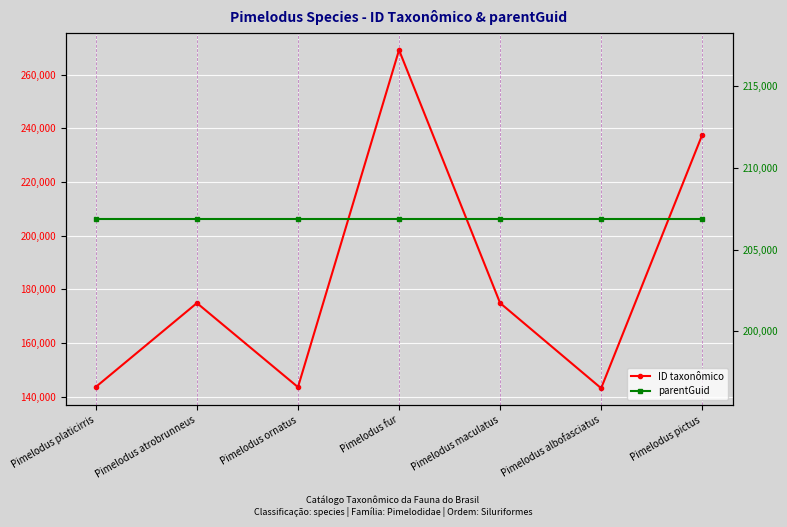

Is this an area chart (filled region under the line)?

No